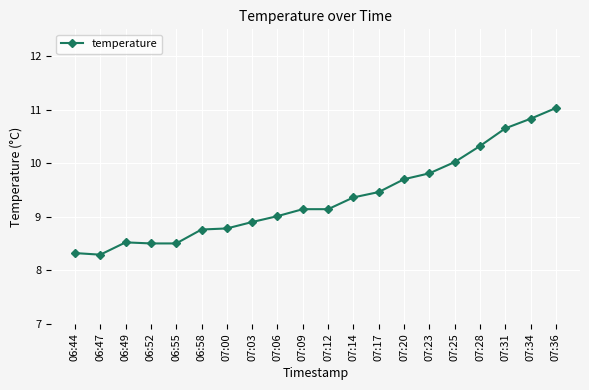

Reading left to right, what are all the values shown in this chart?

06:44=8.3	06:47=8.3	06:49=8.5	06:52=8.5	06:55=8.5	06:58=8.8	07:00=8.8	07:03=8.9	07:06=9.0	07:09=9.1	07:12=9.1	07:14=9.4	07:17=9.5	07:20=9.7	07:23=9.8	07:25=10.0	07:28=10.3	07:31=10.7	07:34=10.8	07:36=11.0